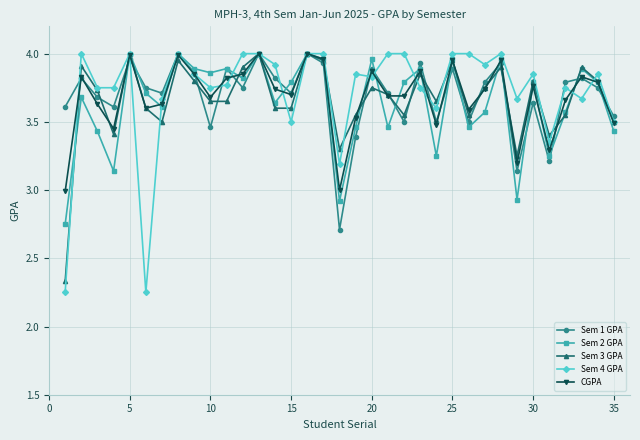

At how many categories does at least one series exceed 2?

35